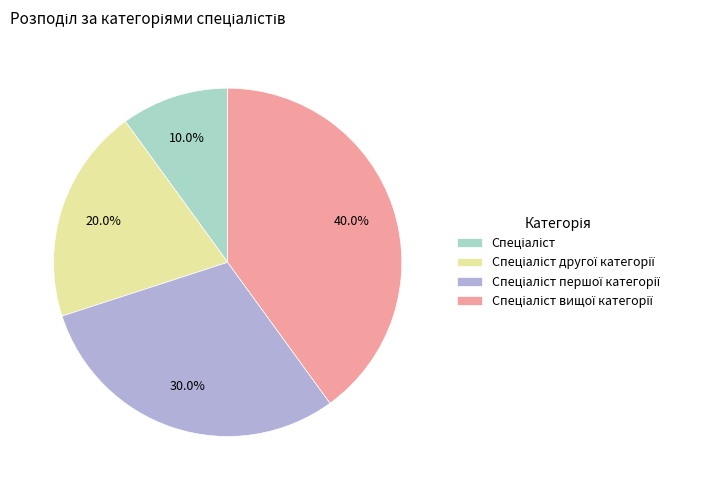

Is there any slice that represents more than half of the pie?

No